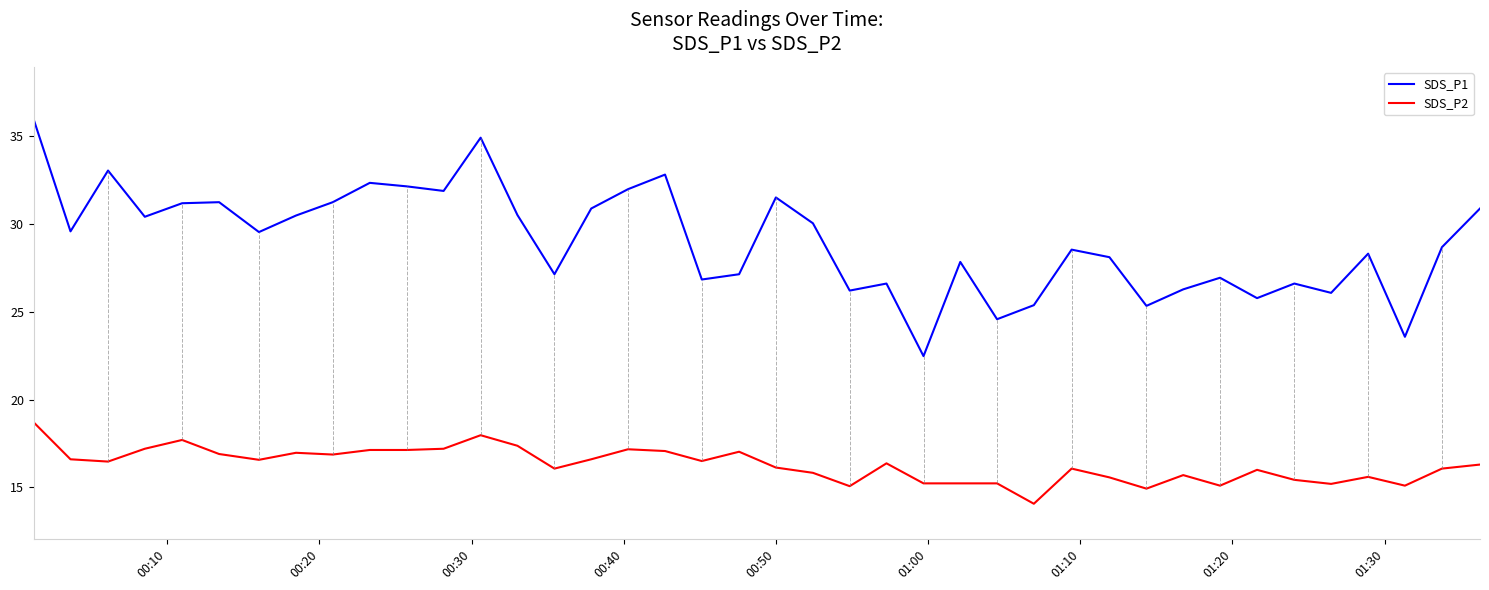

Rank the series by their average value, from lowest to highest.

SDS_P2, SDS_P1